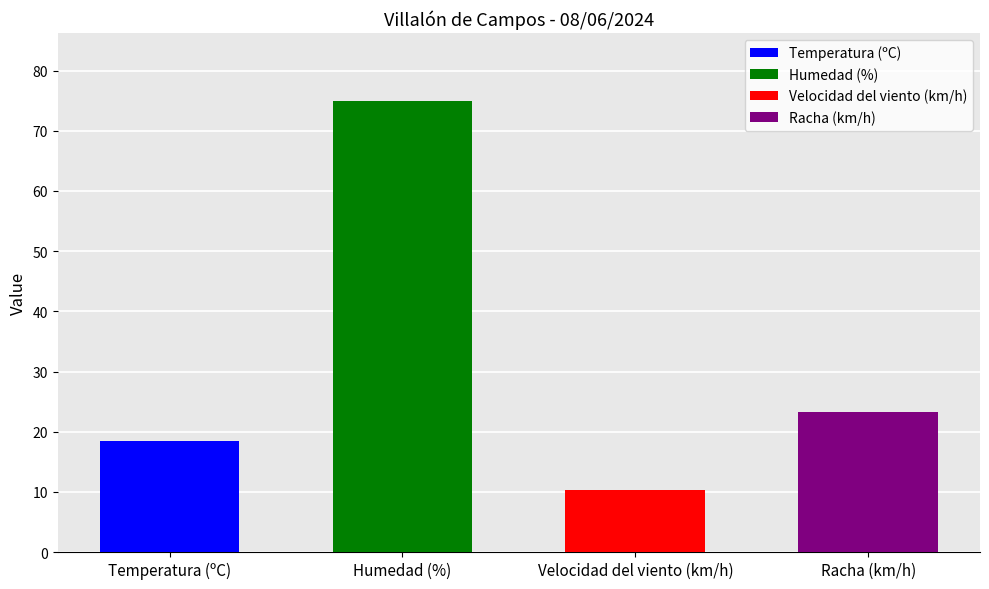

Rank the series at 06:00 from lowest to highest value.

Velocidad del viento (km/h), Temperatura (ºC), Racha (km/h), Humedad (%)